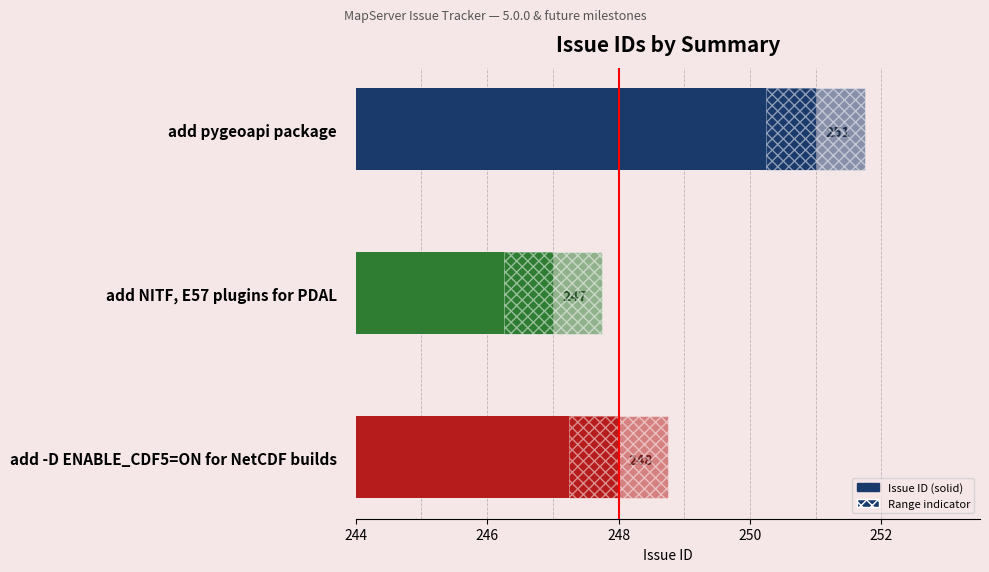

Which has a higher value, add pygeoapi package or add -D ENABLE_CDF5=ON for NetCDF builds?

add pygeoapi package